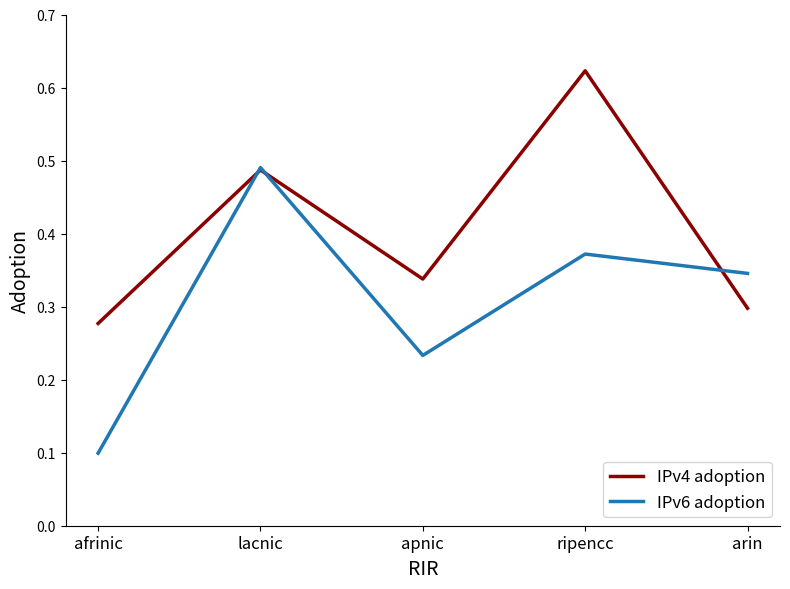

Count the number of data series in this chart.

2